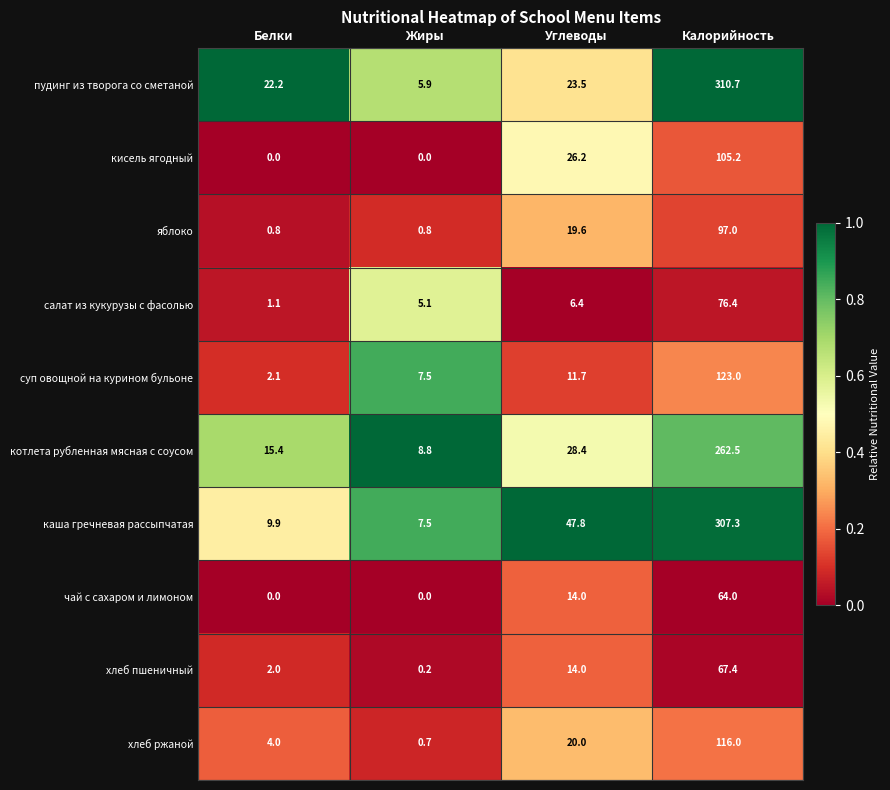

What is the difference between the highest and lowest values at Углеводы?

41.4